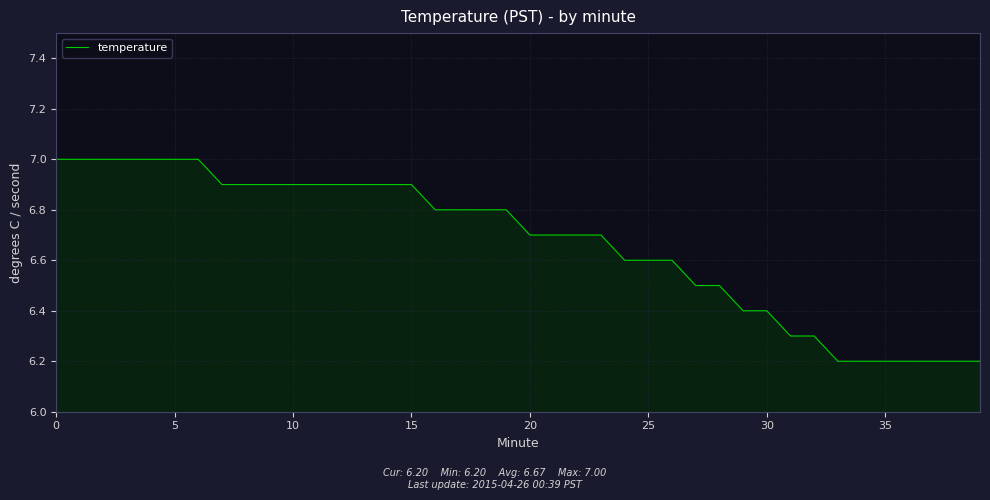

What is the minimum value shown in the chart?

6.2